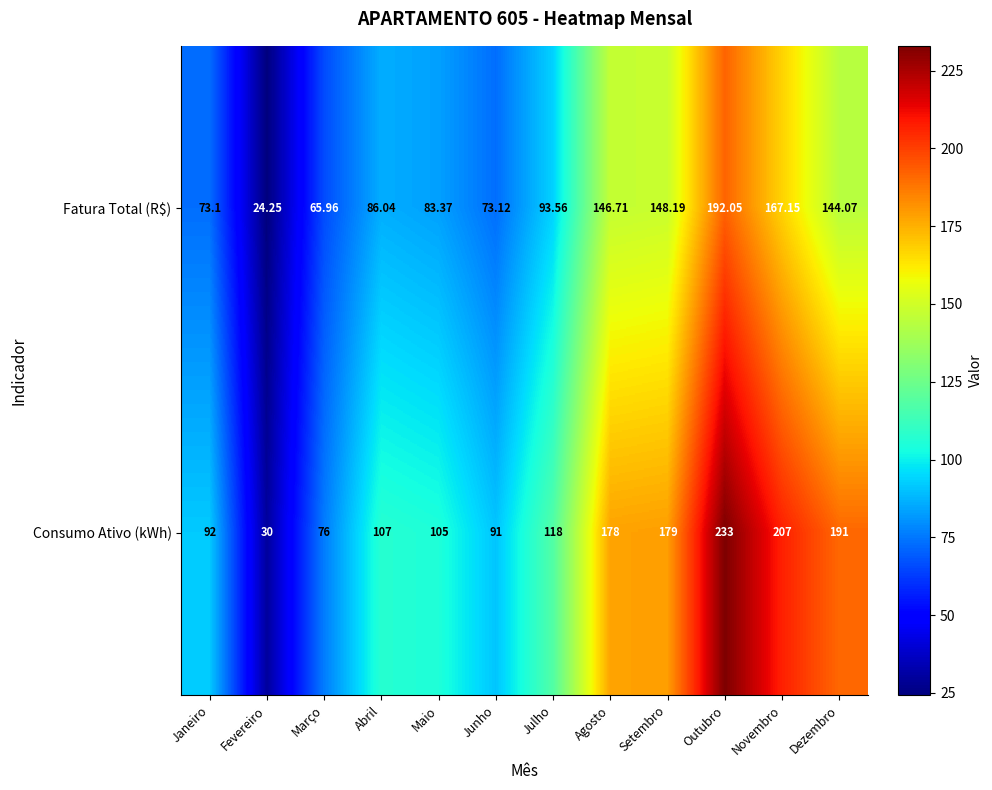

List the series in order of their overall mean, lowest first.

Fatura Total (R$), Consumo Ativo (kWh)